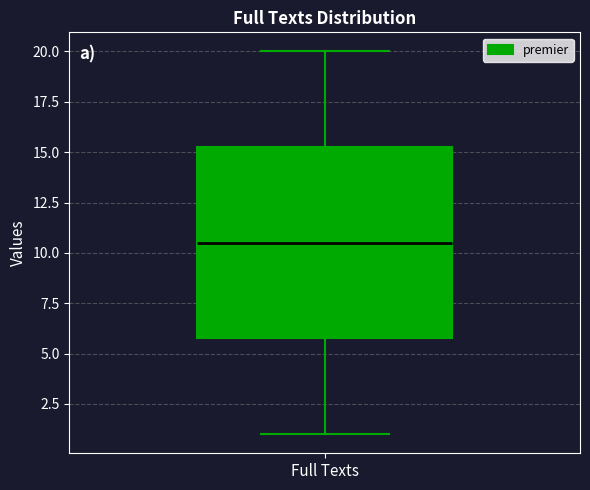

Where does the lower whisker of the box for Full Texts end on the y-axis? The values are not printed on the chart, so give them approximately, as read against the axis.

1.0